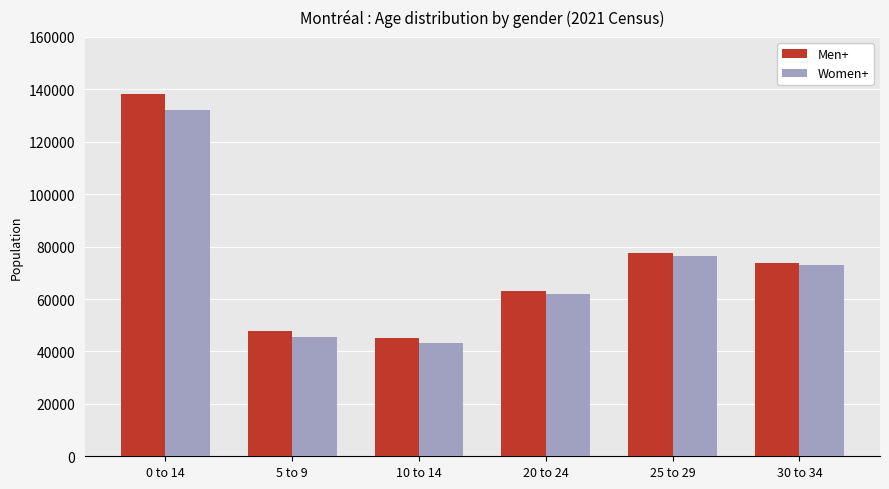

What is the difference between the second highest and second lowest values in the Women+ series?

30695